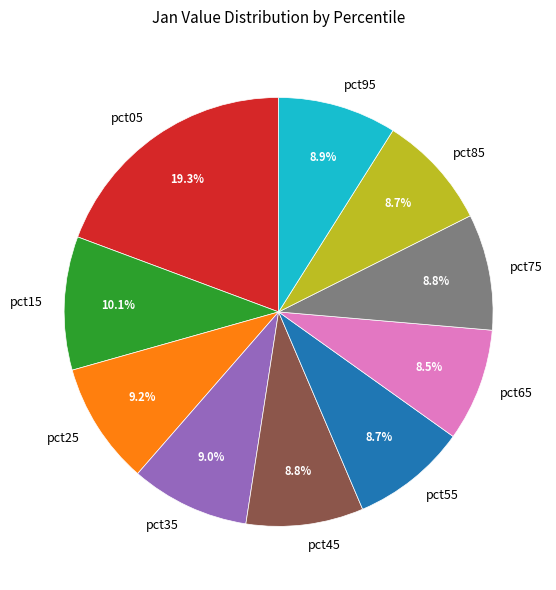

Is pct35 the majority of the pie?

No